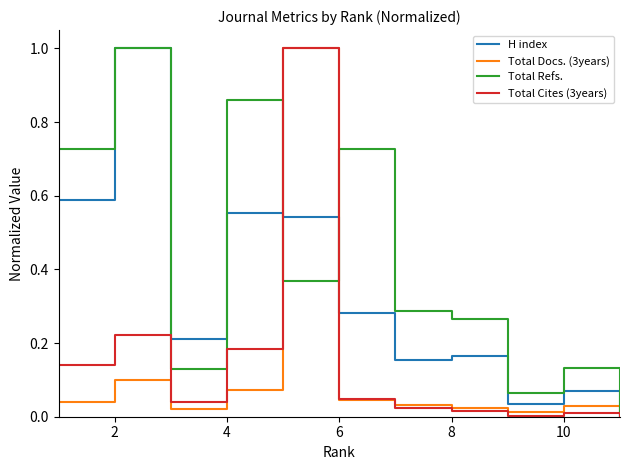

True or false: H index and Total Cites (3years) cross at least once.

True